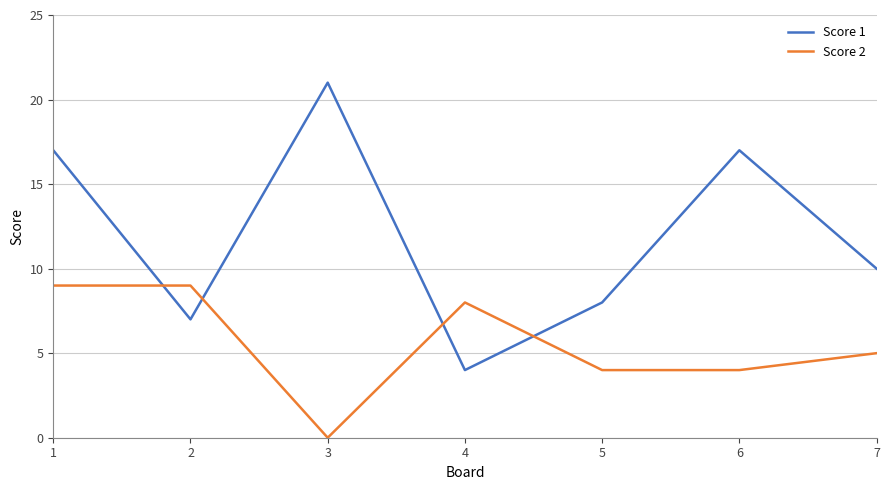

The value of Score 1 at 1 is 5. True or false?

False